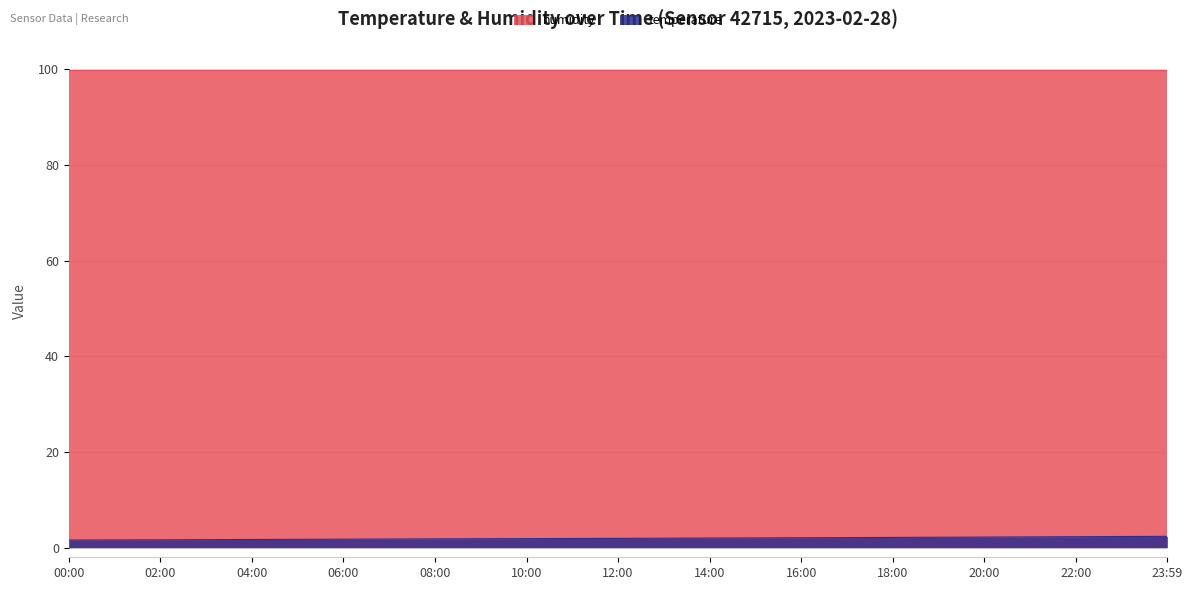

Which label corresponds to the smallest value in the chart?

00:00